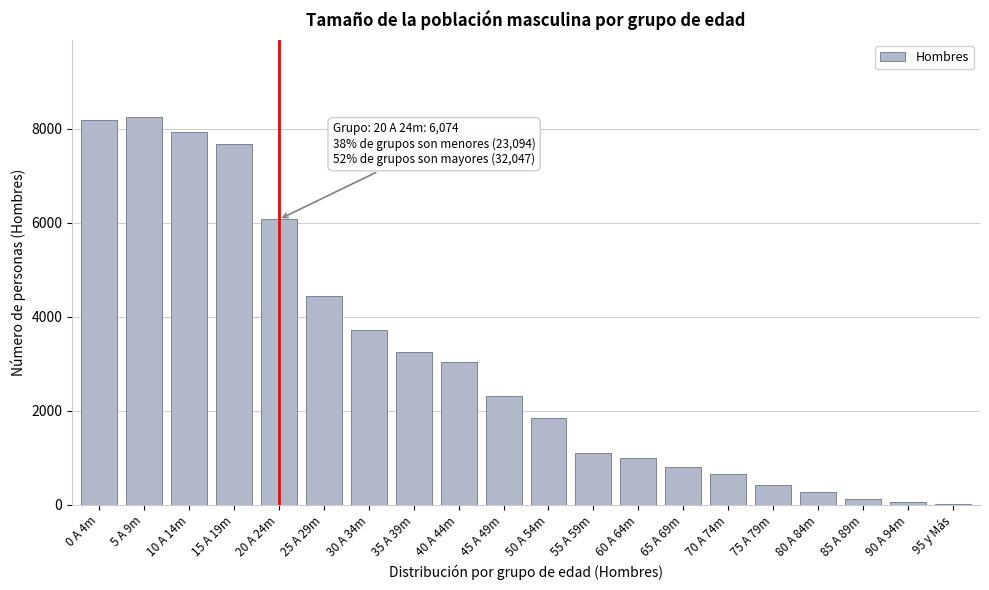

Reading left to right, what are all the values shown in this chart?

0 A 4m=8187	5 A 9m=8245	10 A 14m=7944	15 A 19m=7671	20 A 24m=6074	25 A 29m=4441	30 A 34m=3722	35 A 39m=3259	40 A 44m=3042	45 A 49m=2318	50 A 54m=1858	55 A 59m=1095	60 A 64m=999	65 A 69m=812	70 A 74m=647	75 A 79m=429	80 A 84m=267	85 A 89m=123	90 A 94m=62	95 y Más=20